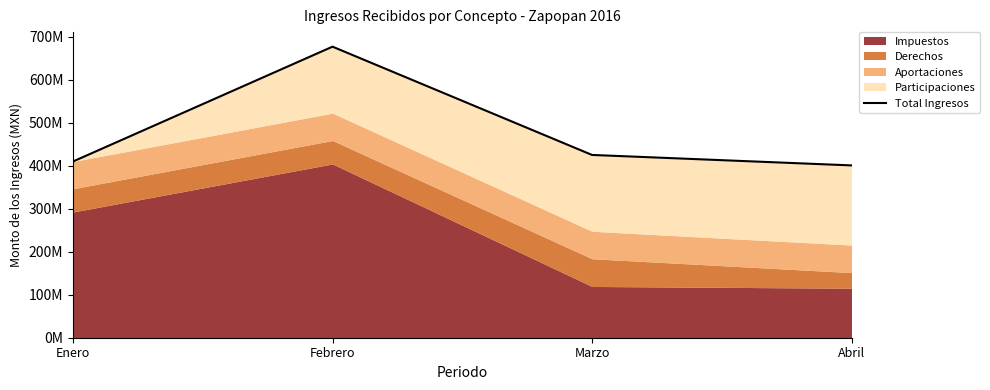

What is the minimum value shown in the chart?

400750559.4